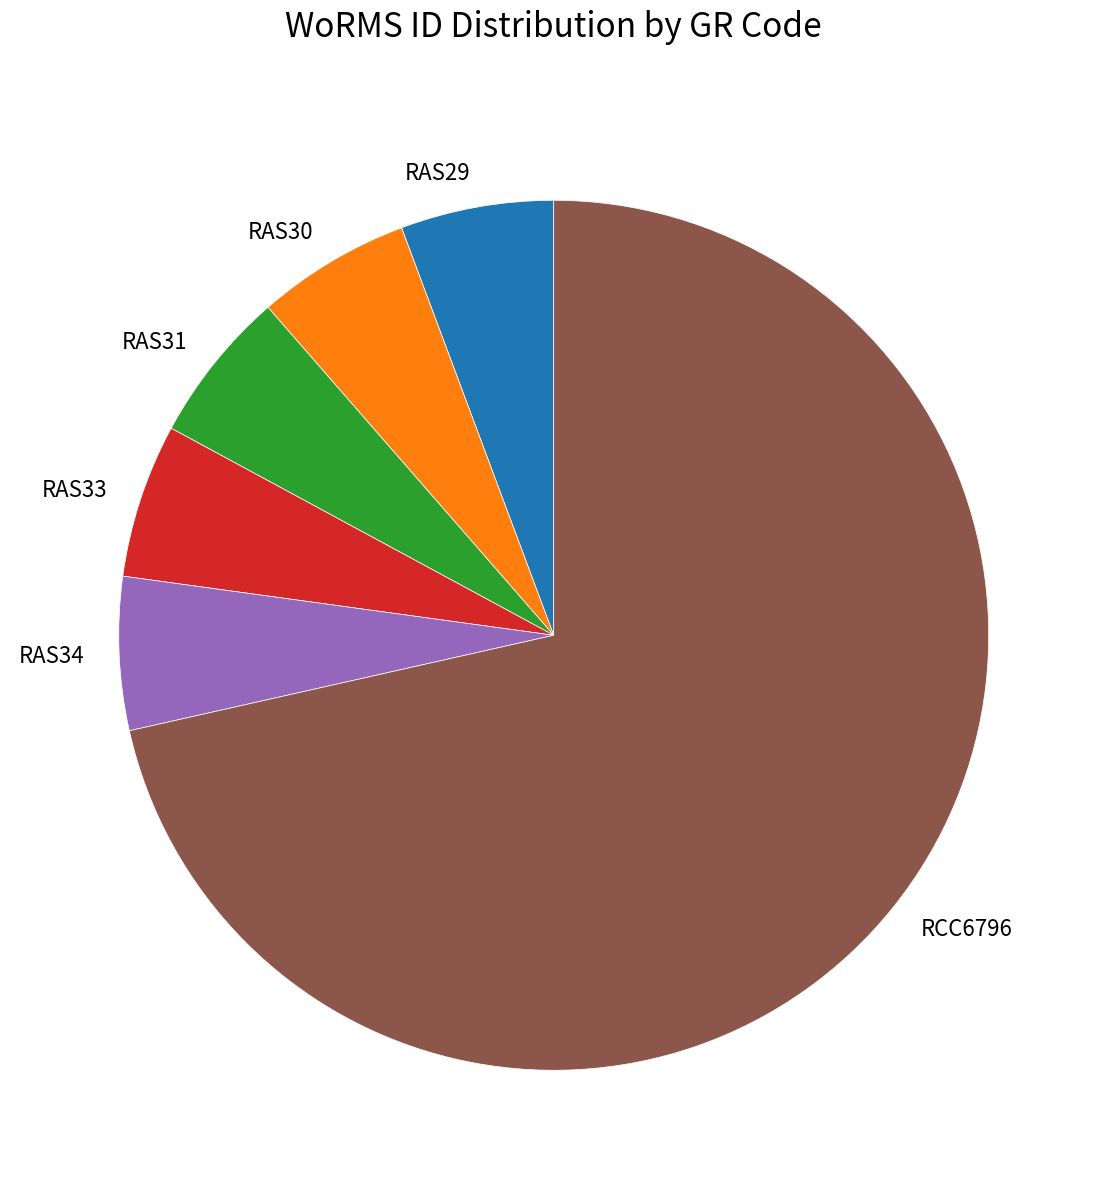

Combined, do RAS33 and RAS31 account for over 50%?

No